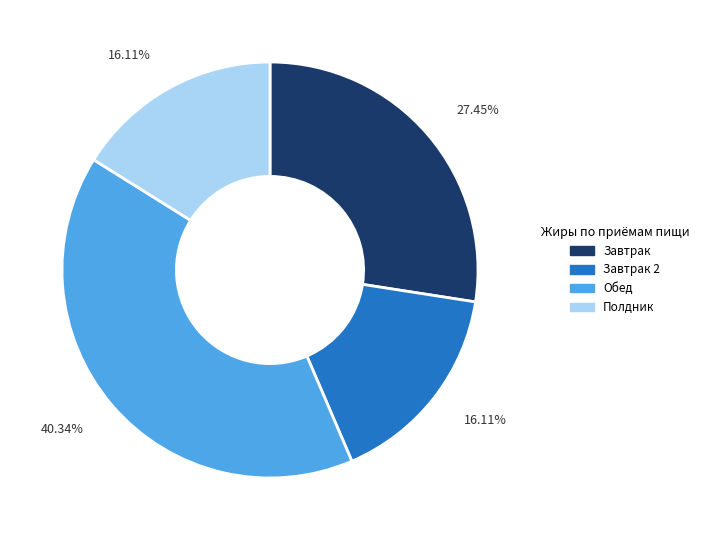

Which category has the biggest portion of the pie?

Обед